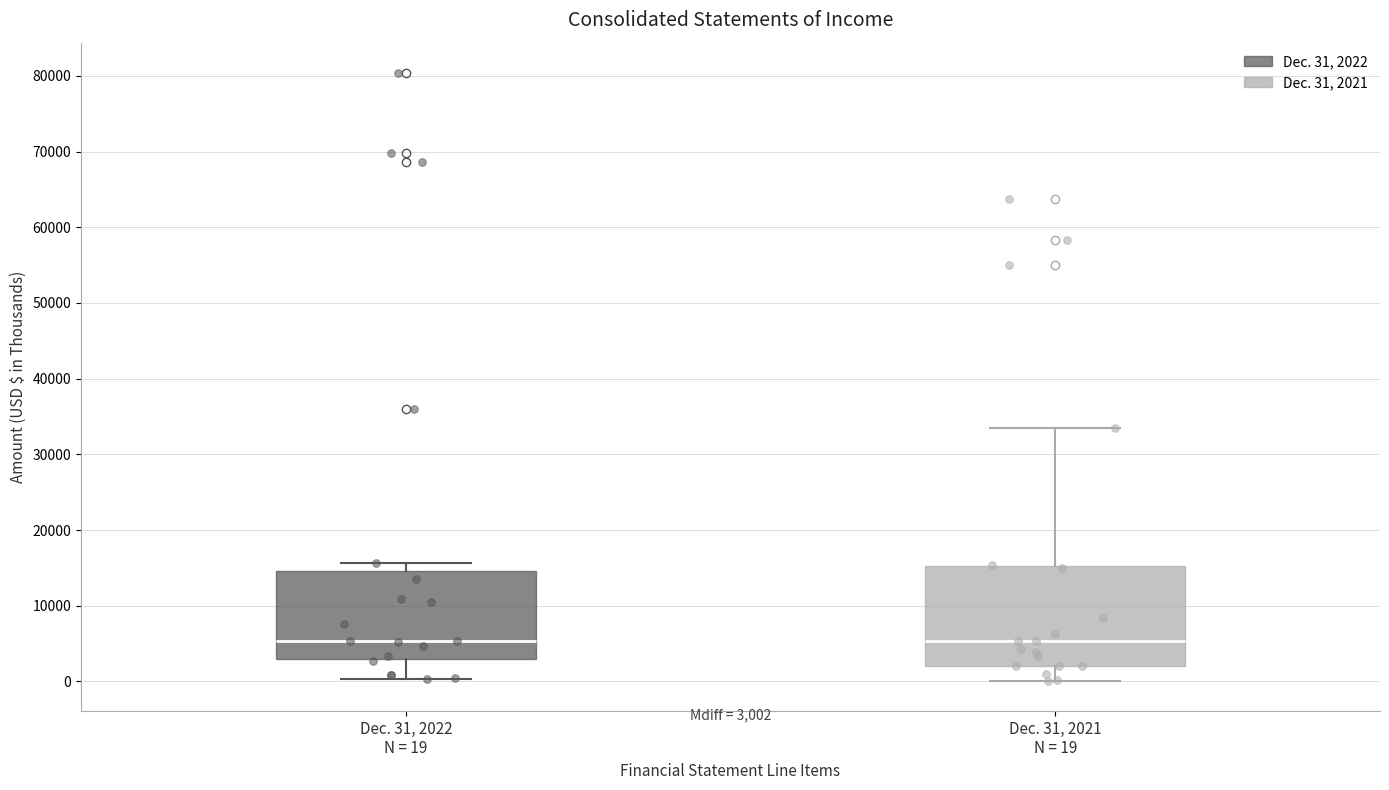

Which box is the tallest, from its lower edge to its upper edge?

Dec. 31, 2021 N = 19